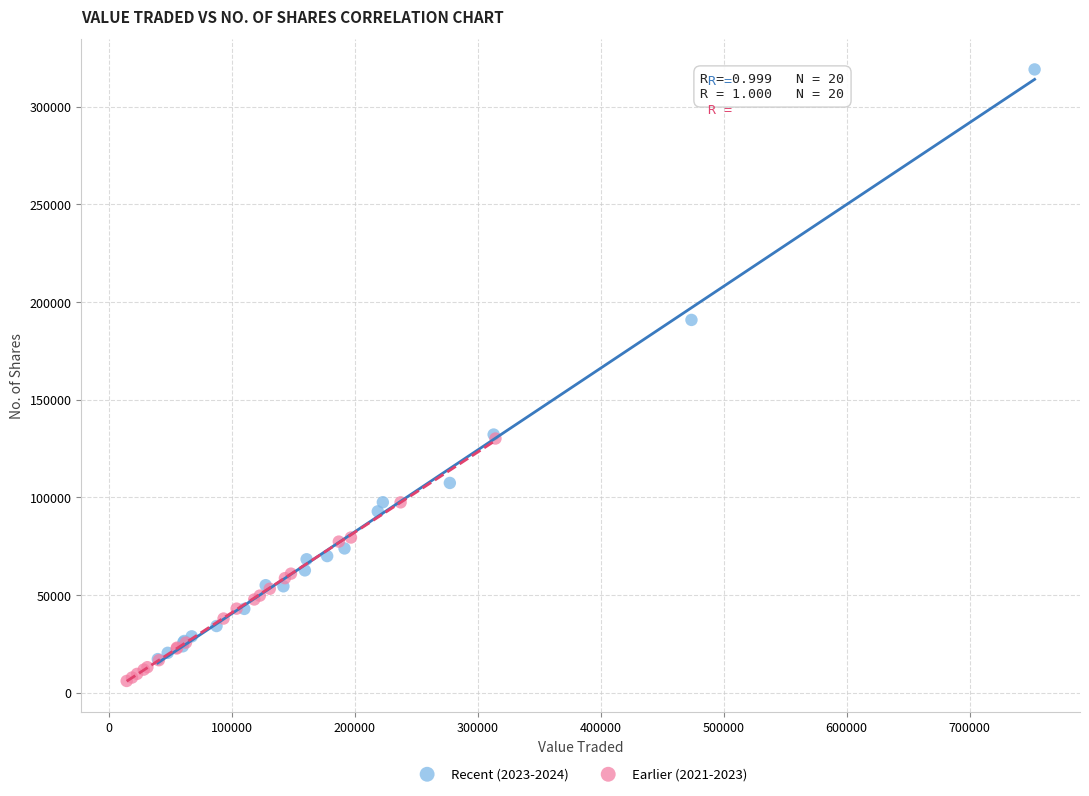

Which series contains the highest Y value?

Recent (2023-2024)